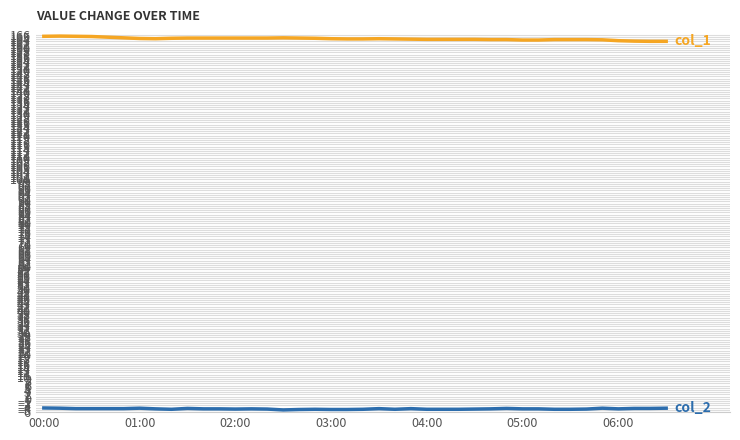

What is the greatest value displayed?

165.4